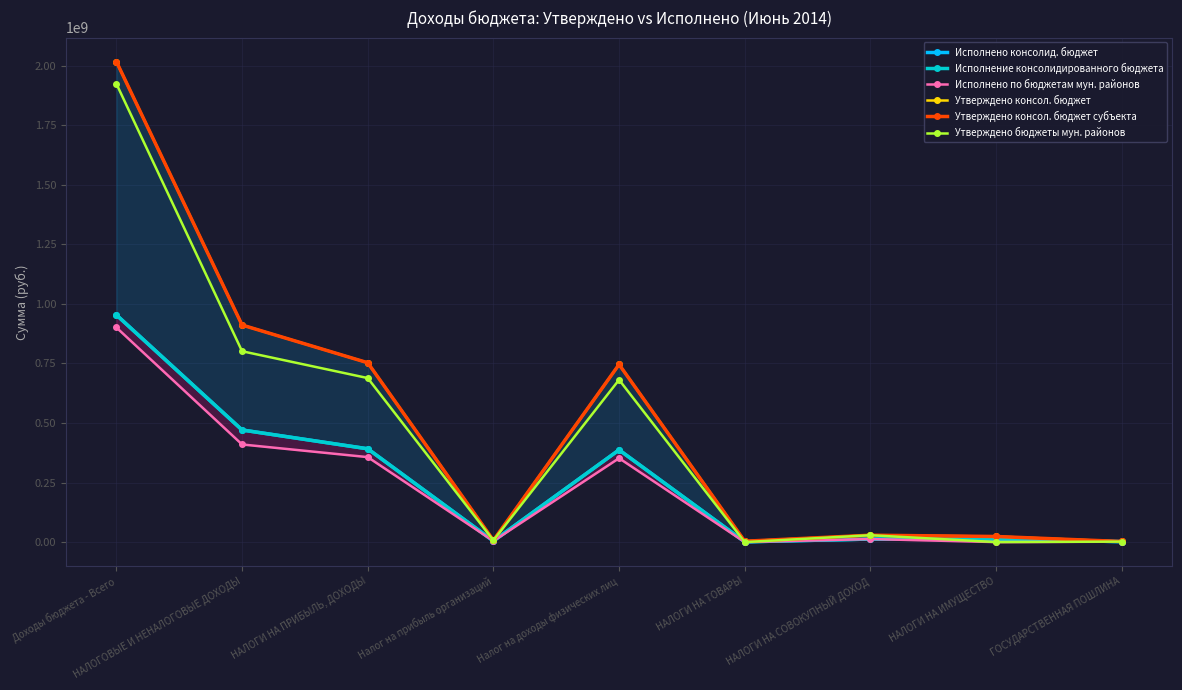

True or false: Утверждено консол. бюджет and Исполнено по бюджетам мун. районов intersect in this chart.

False